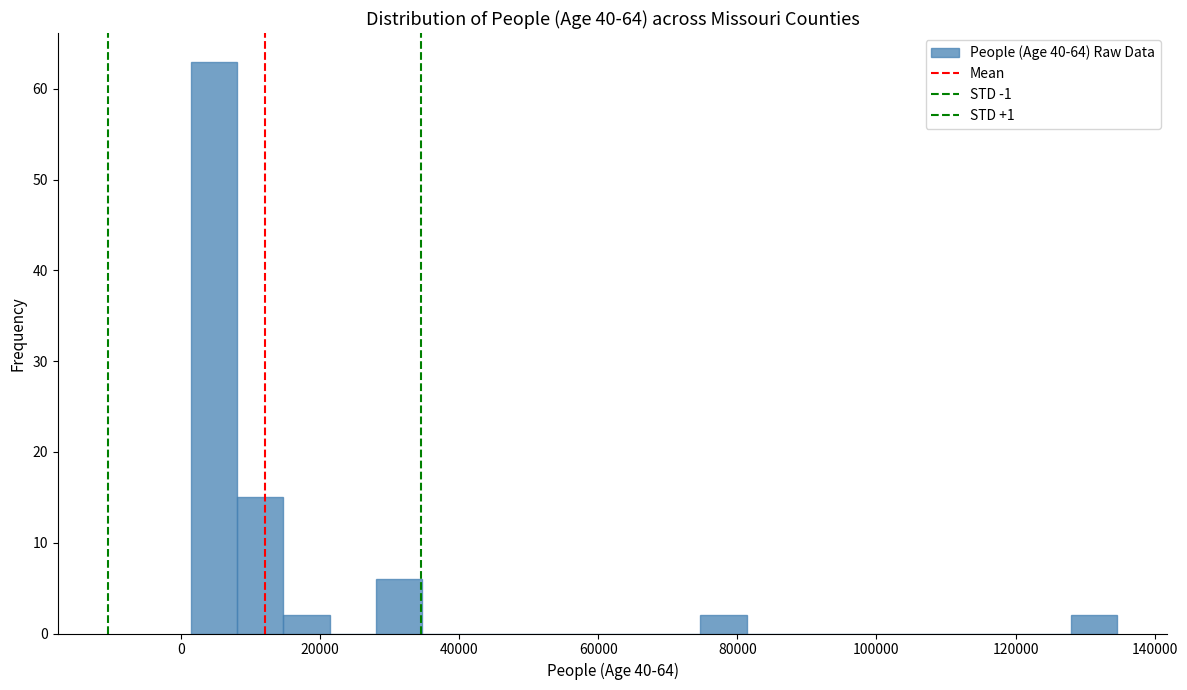

Read against the x-axis, roughly where is the centre of the tallest bar?

4000